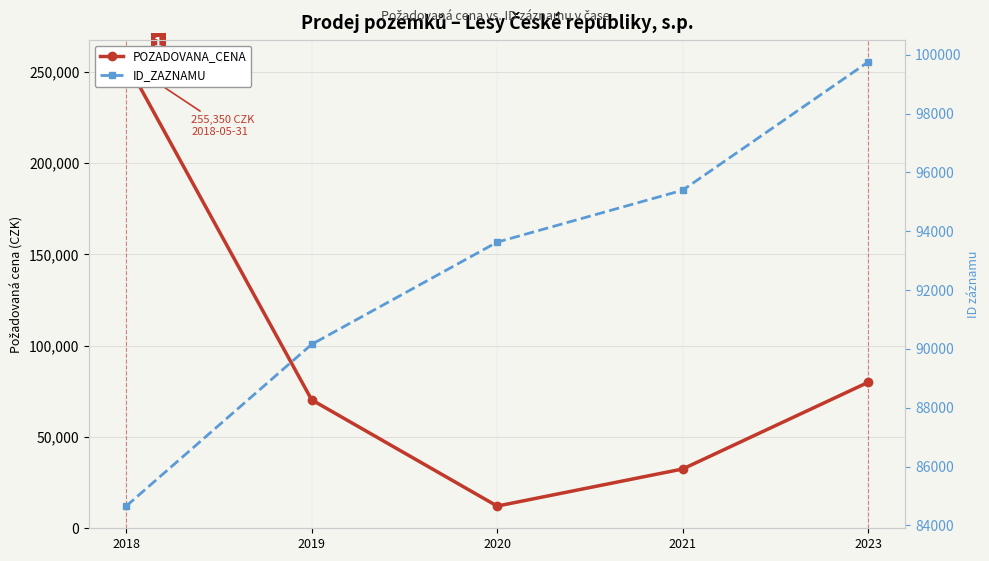

After their last crossing, which series has the higher values: ID_ZAZNAMU or POZADOVANA_CENA?

ID_ZAZNAMU